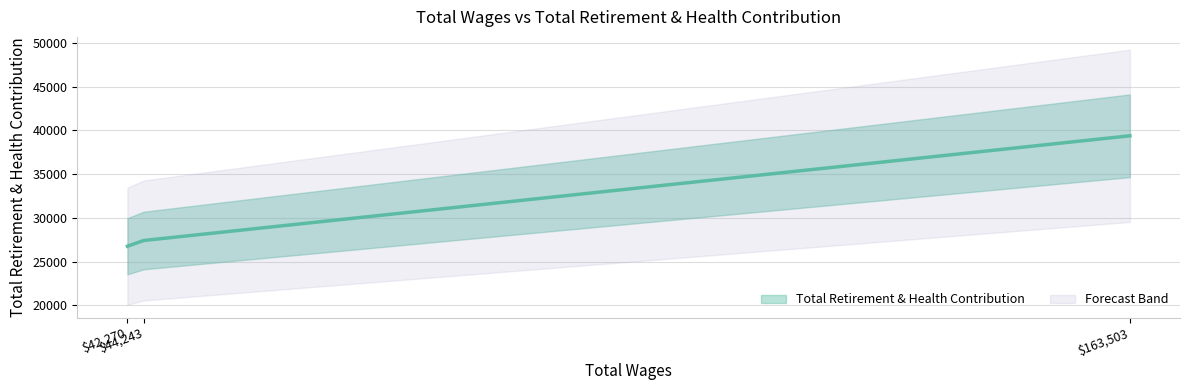

At which label is the value closest to 33079?

44243.0